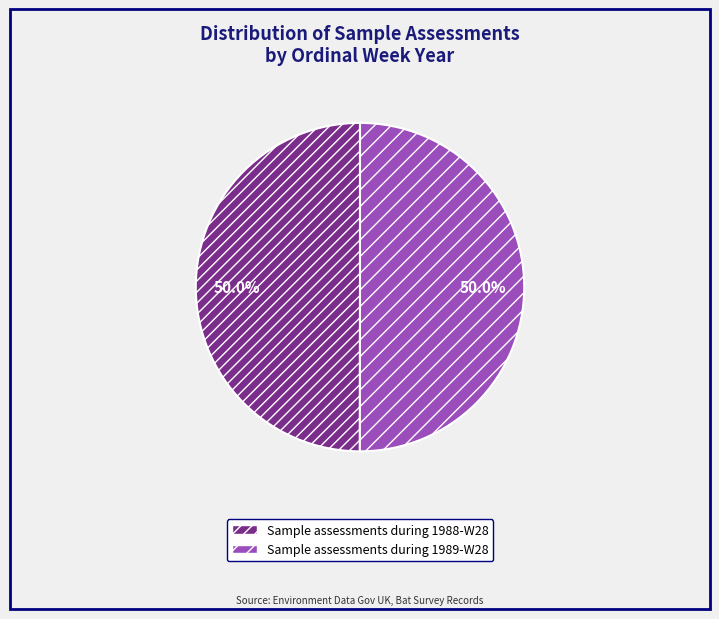

Do Sample assessments during 1989-W28 and Sample assessments during 1988-W28 together represent more than half of the pie?

Yes